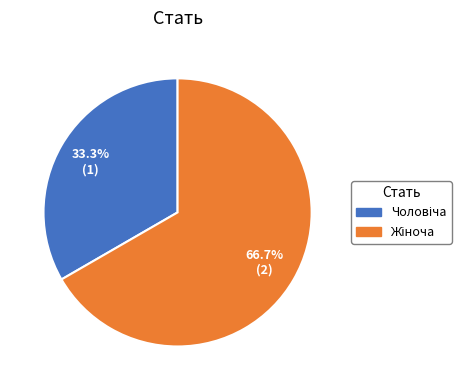

Is there any slice that represents more than half of the pie?

Yes